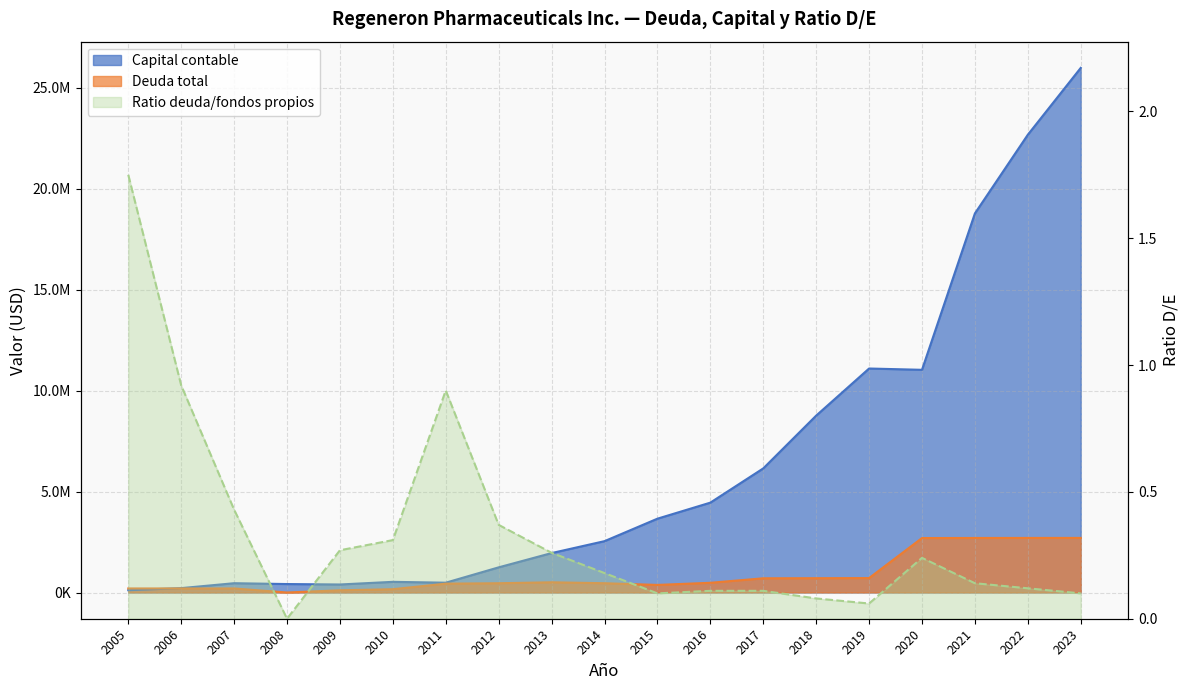

Which label corresponds to the largest value in the chart?

2023